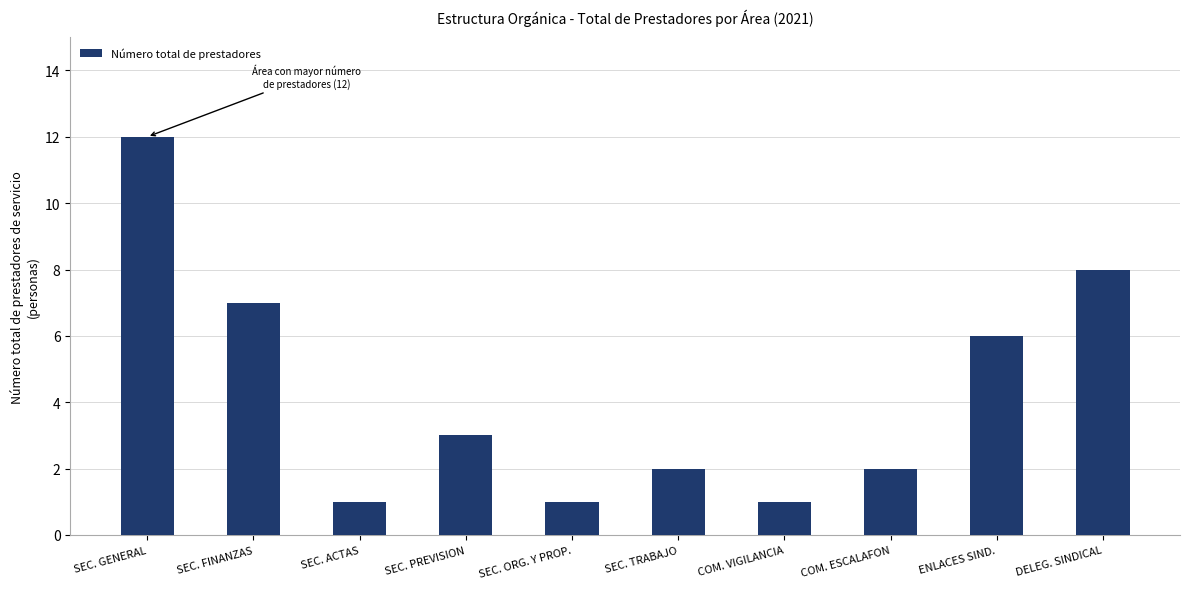

What is the value of the 1st bar from the left?

12